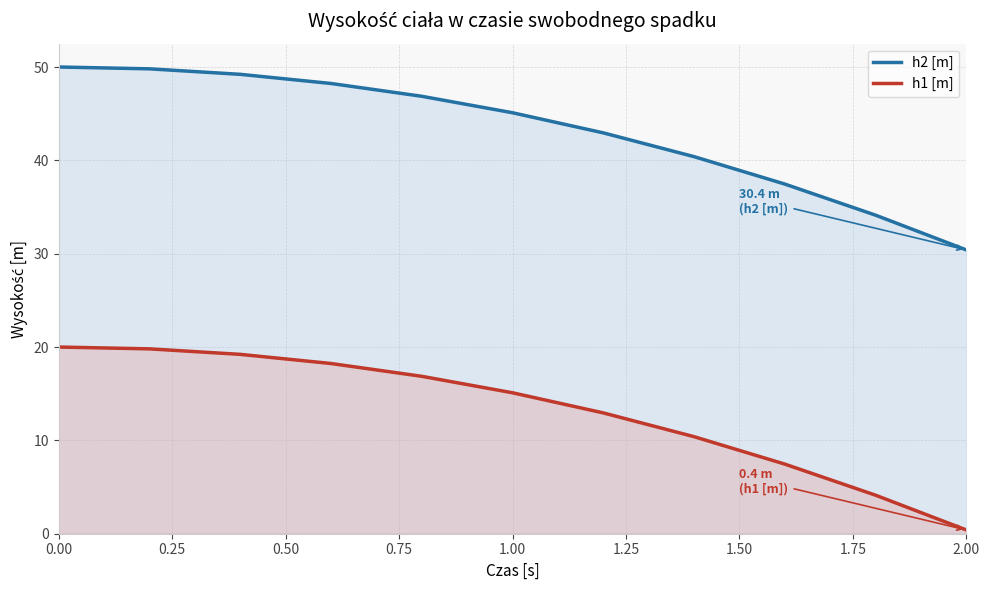

True or false: h1 [m] and h2 [m] cross at least once.

False